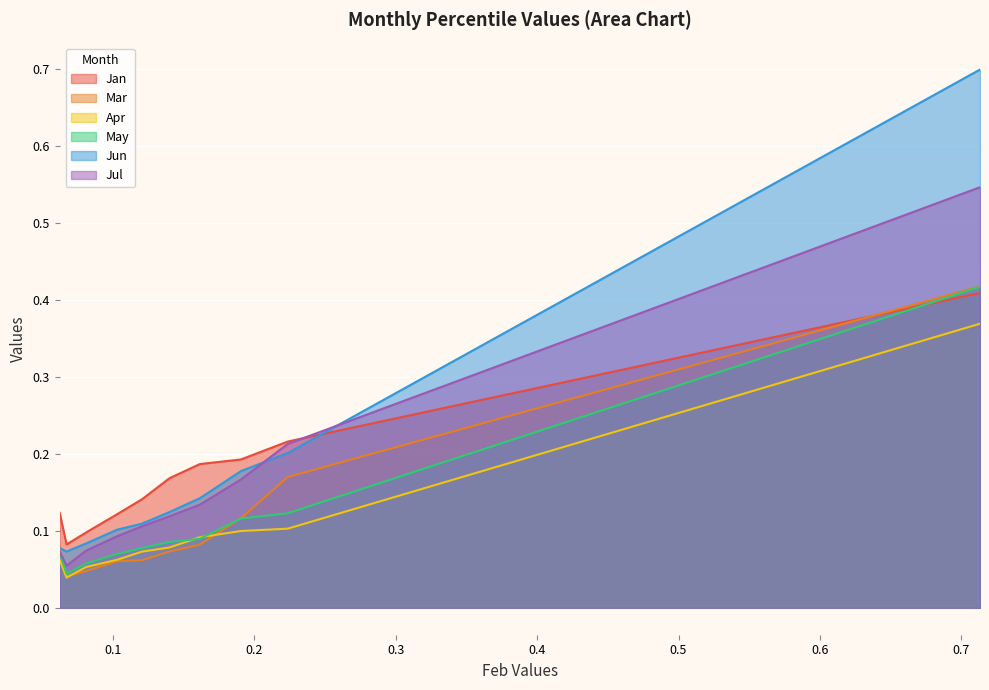

At which category is the sum across all series the highest?

pct95